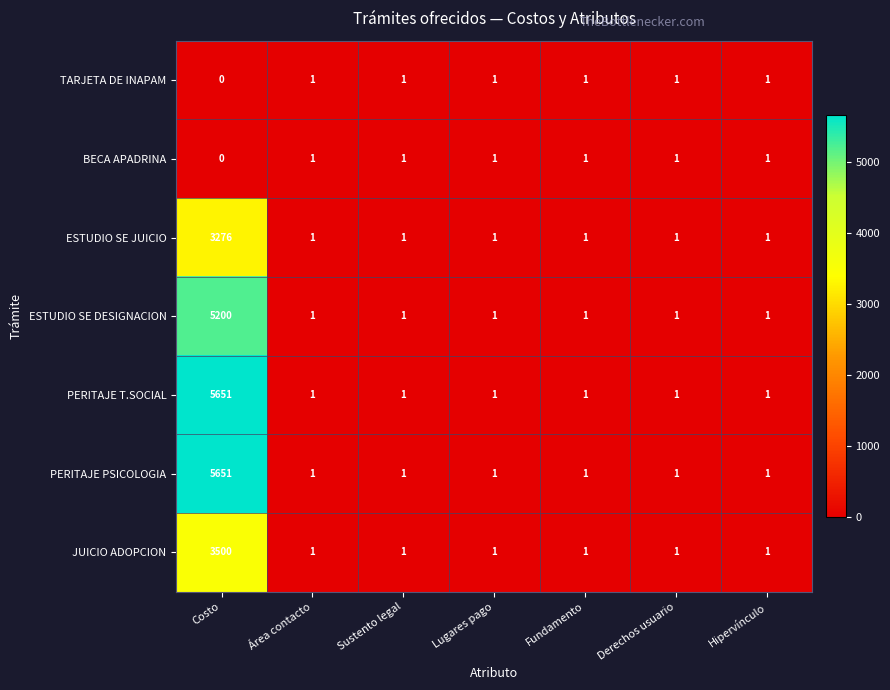

How many categories are shown in the chart?

7